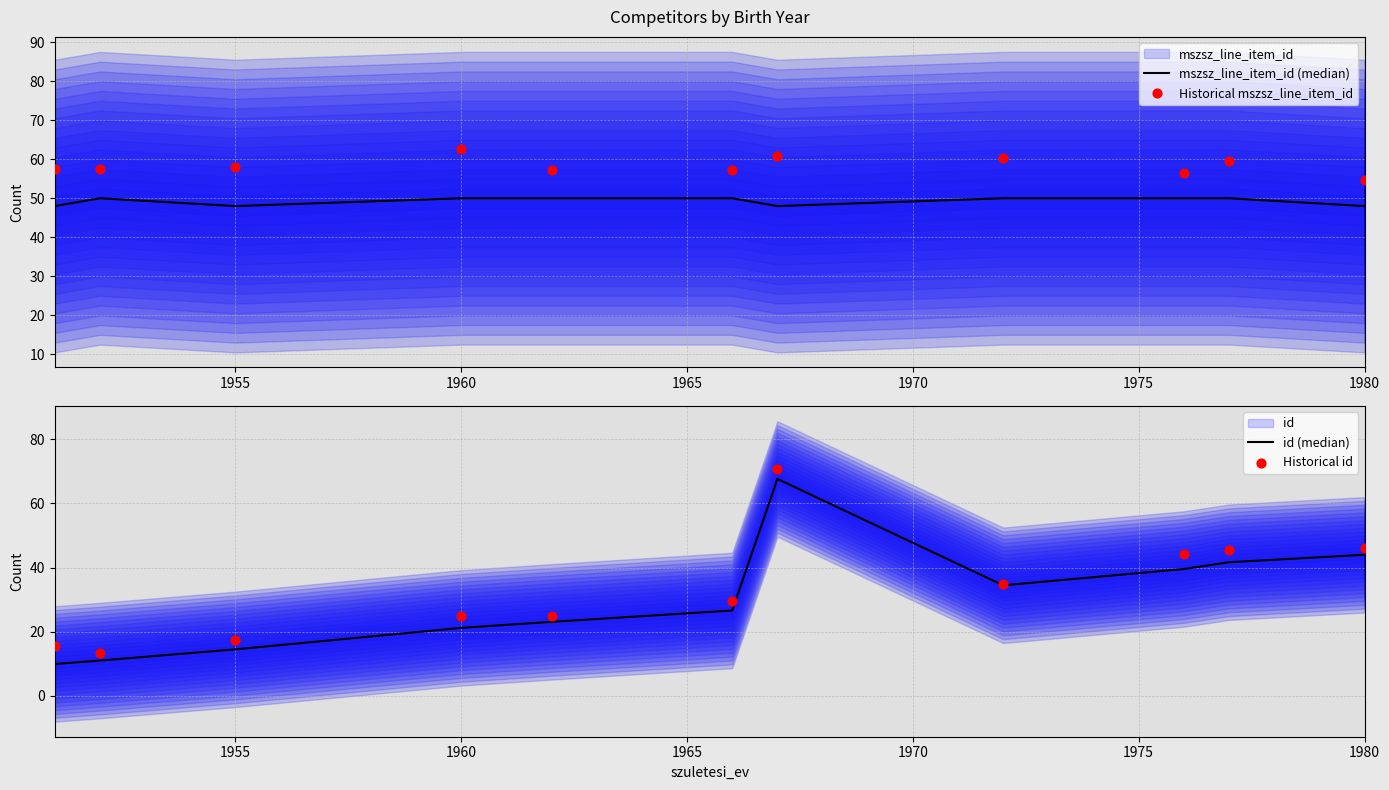

Which series has the largest total across all categories?

Historical mszsz_line_item_id